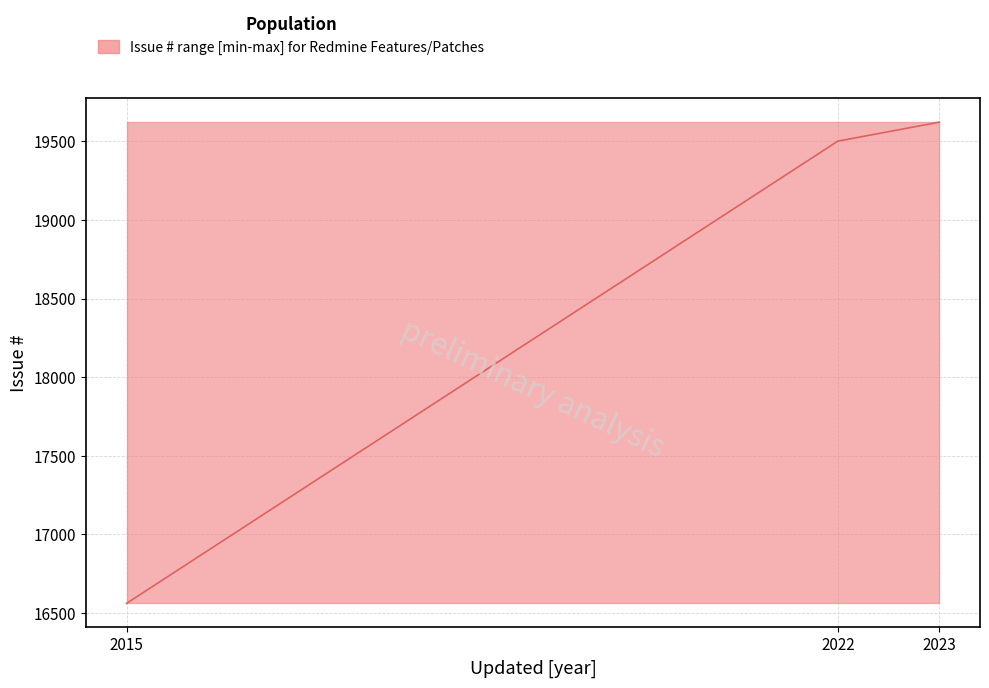

Does the chart display data point markers on the line(s)?

No